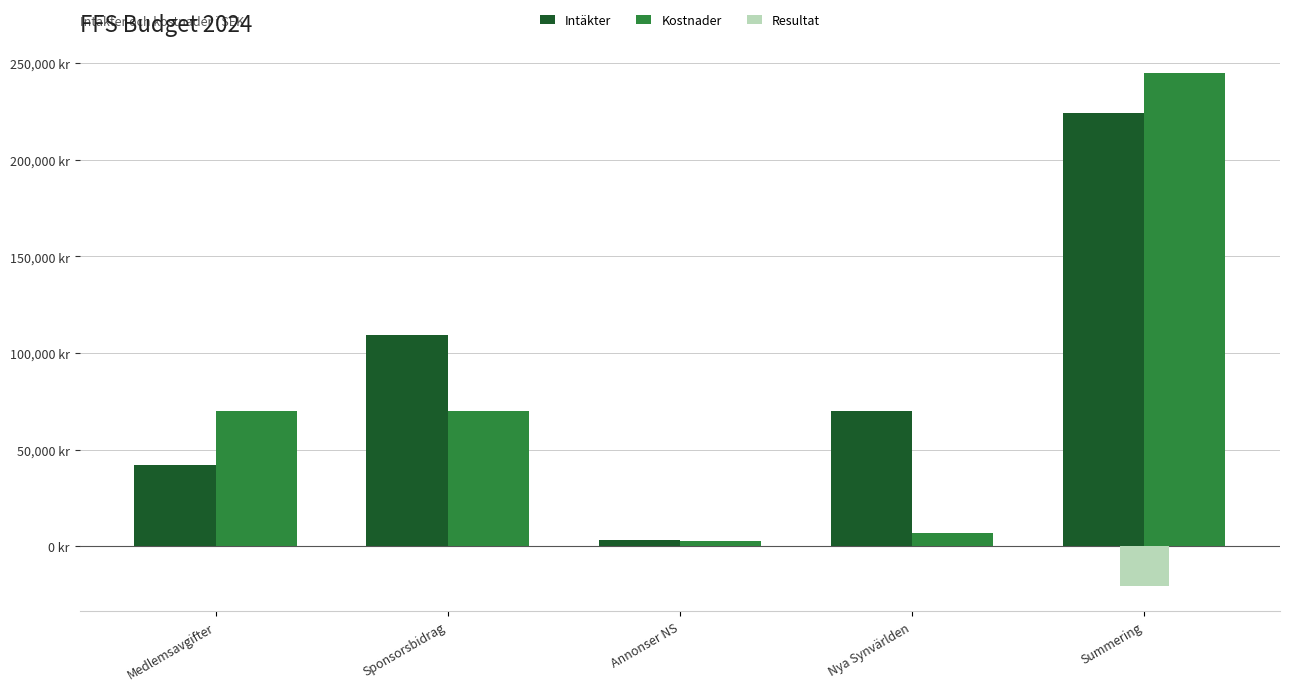

Read the Intäkter value at Annonser NS, to the nearest 10.

3000